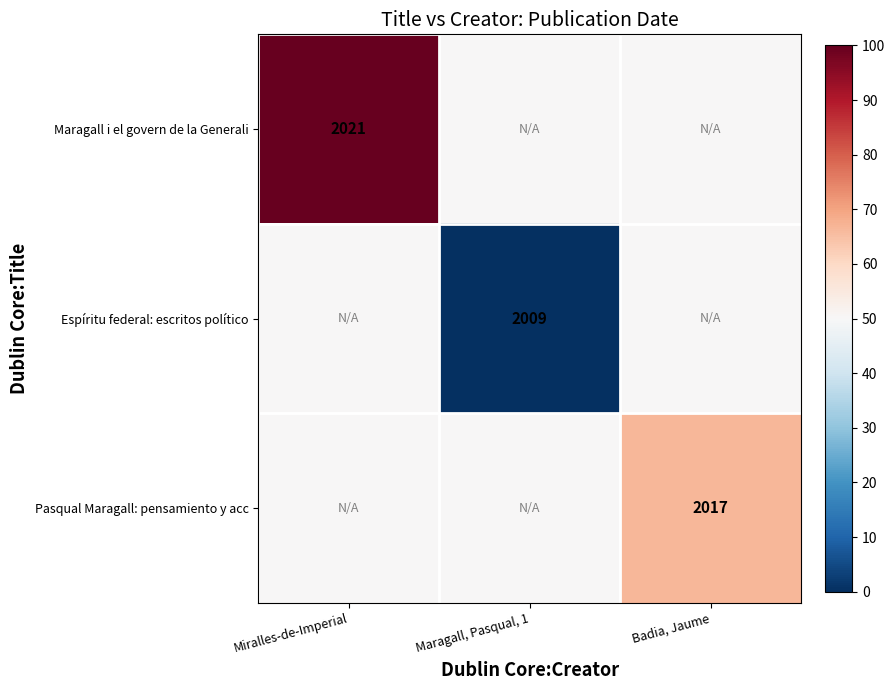

The value of Pasqual Maragall: pensamiento y acc at Badia, Jaume is 1113. True or false?

False